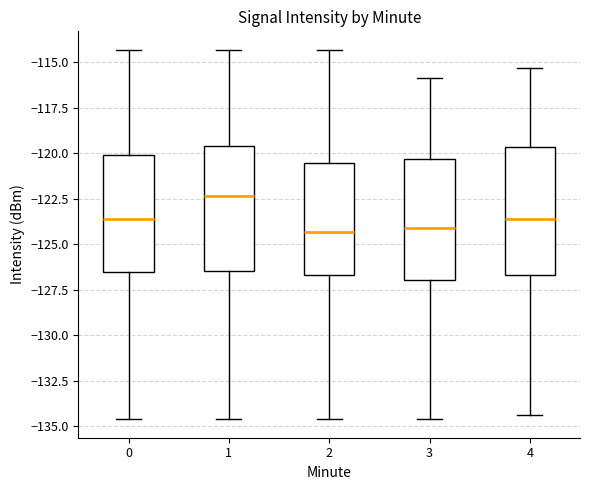

Reading left to right, read every box against the y-axis: the position of its median line, the range the box covers, and the ends of its whiskers. The values are not printed on the chart, so give them approximately, as read against the axis.

0: median -123.5, box -126.5 to -120.0, whiskers -134.5 to -114.5
1: median -122.5, box -126.5 to -119.5, whiskers -134.5 to -114.5
2: median -124.5, box -126.5 to -120.5, whiskers -134.5 to -114.5
3: median -124.0, box -127.0 to -120.5, whiskers -134.5 to -116.0
4: median -123.5, box -126.5 to -119.5, whiskers -134.5 to -115.5